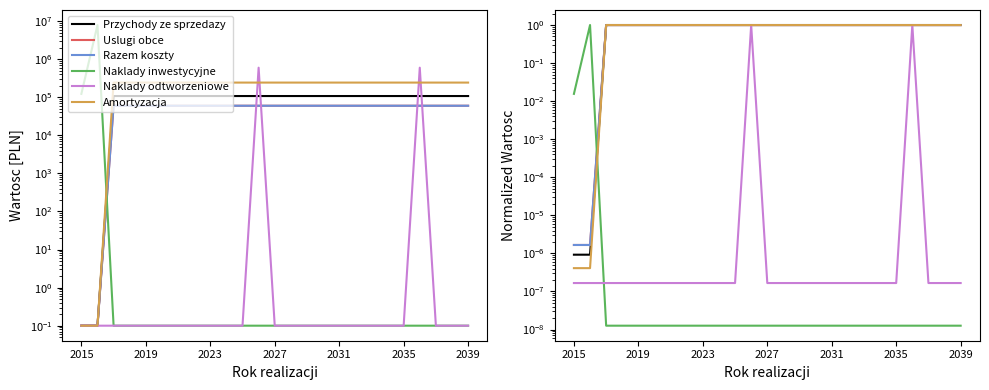

Which series has the widest spread of values?

Naklady inwestycyjne